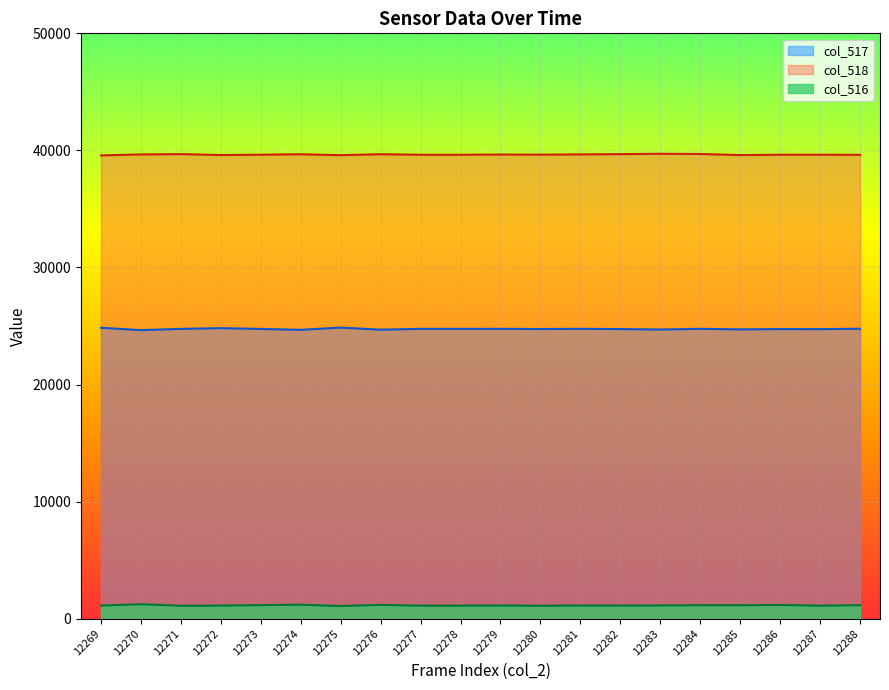

At which category is the sum across all series the highest?

12284